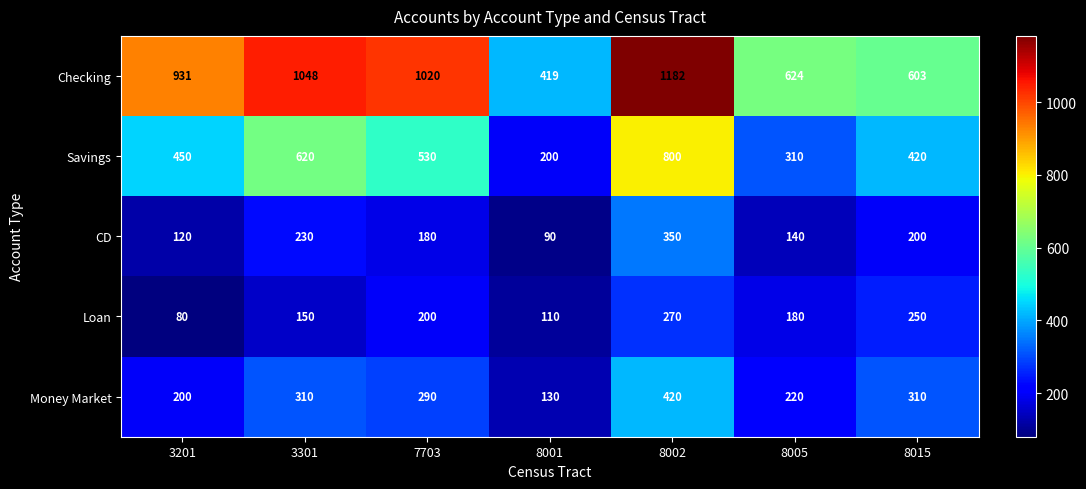

Rank the series by their maximum value, from highest to lowest.

Checking, Savings, Money Market, CD, Loan